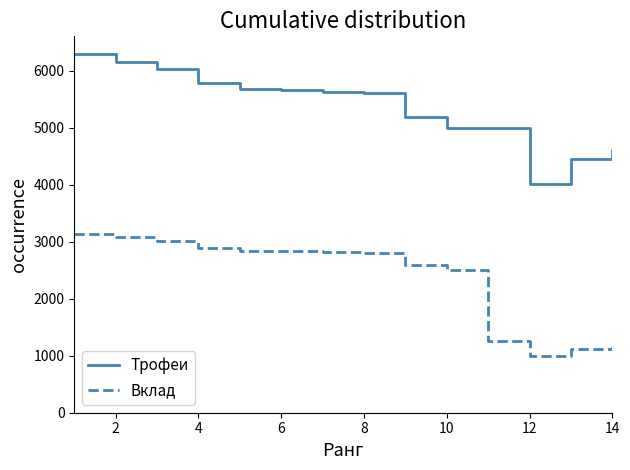

True or false: Трофеи and Вклад cross at least once.

False